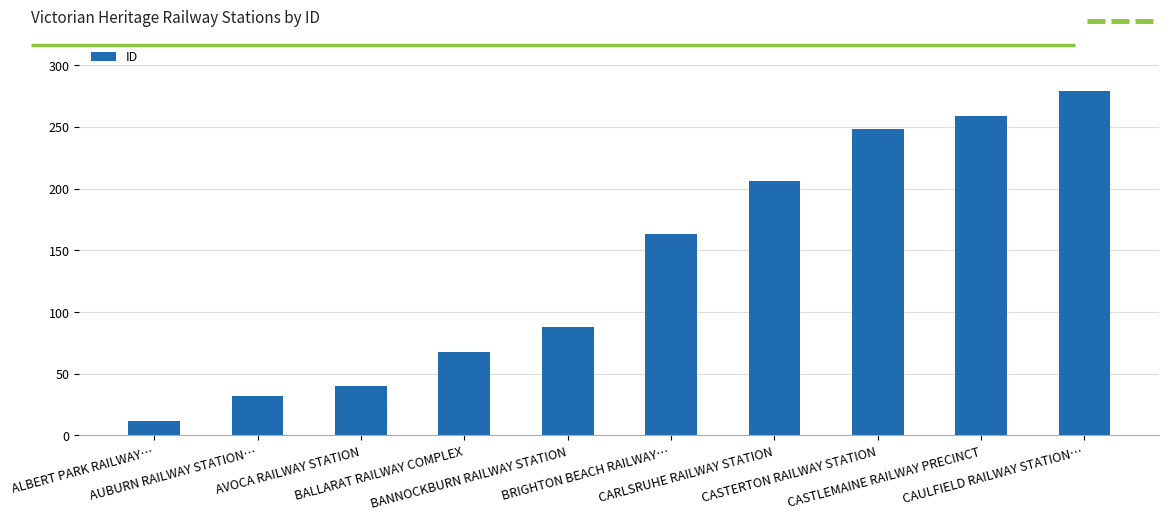

Between AVOCA RAILWAY STATION and CASTLEMAINE RAILWAY PRECINCT, which is larger?

CASTLEMAINE RAILWAY PRECINCT